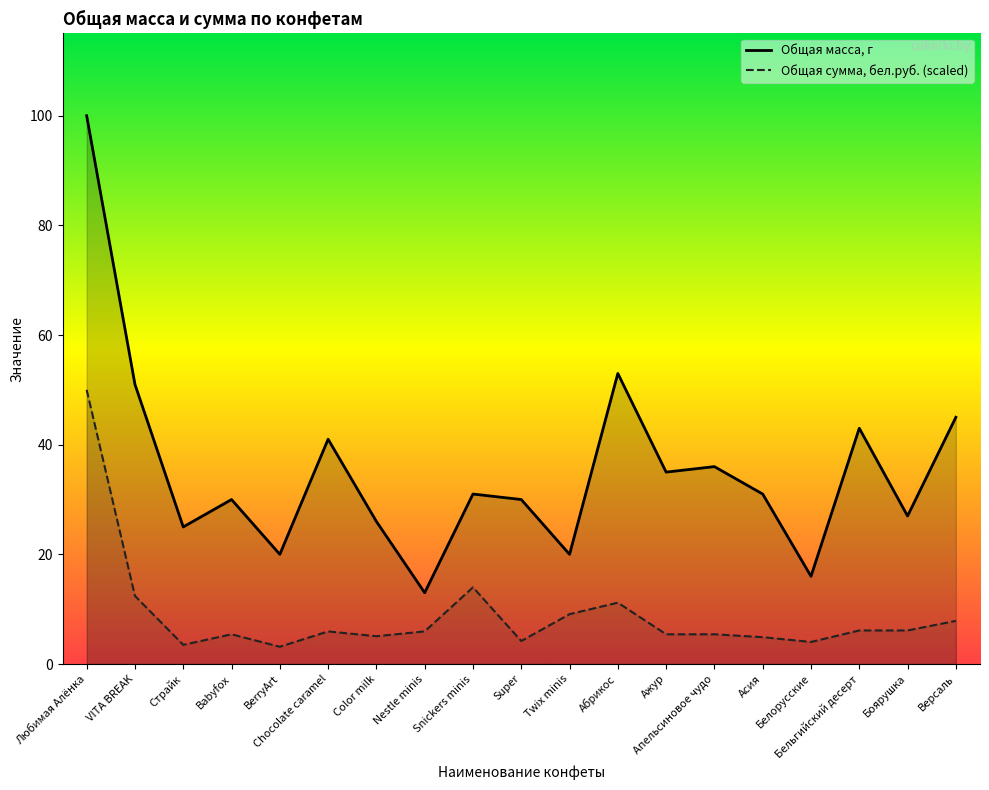

What is the spread (max minus min) of values at Апельсиновое чудо?

30.6